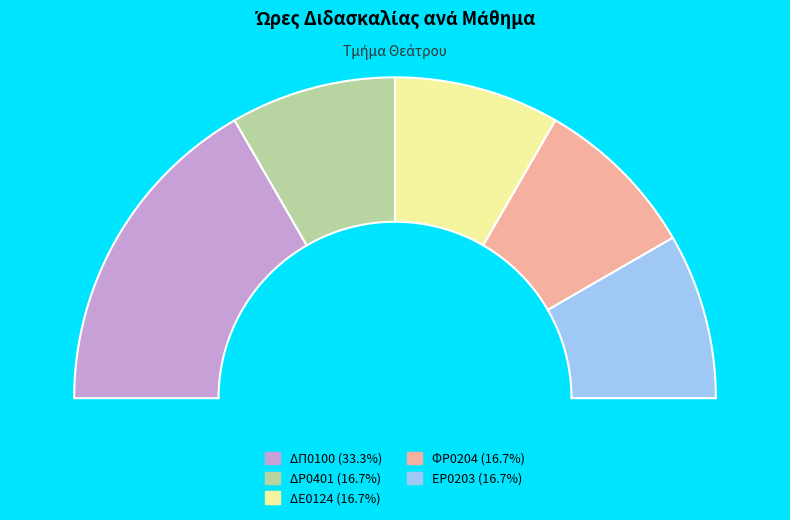

To the nearest percent, what is the average slice percentage?

20%